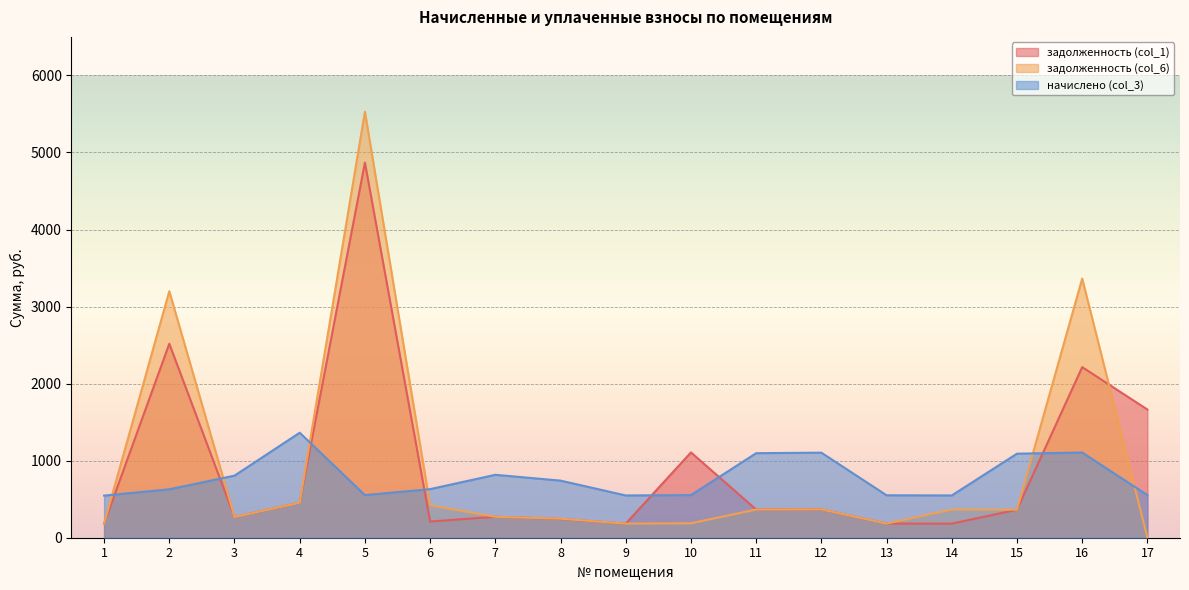

In задолженность (col_1), how many points are higher than both neighbors (excluding endpoints)?

6